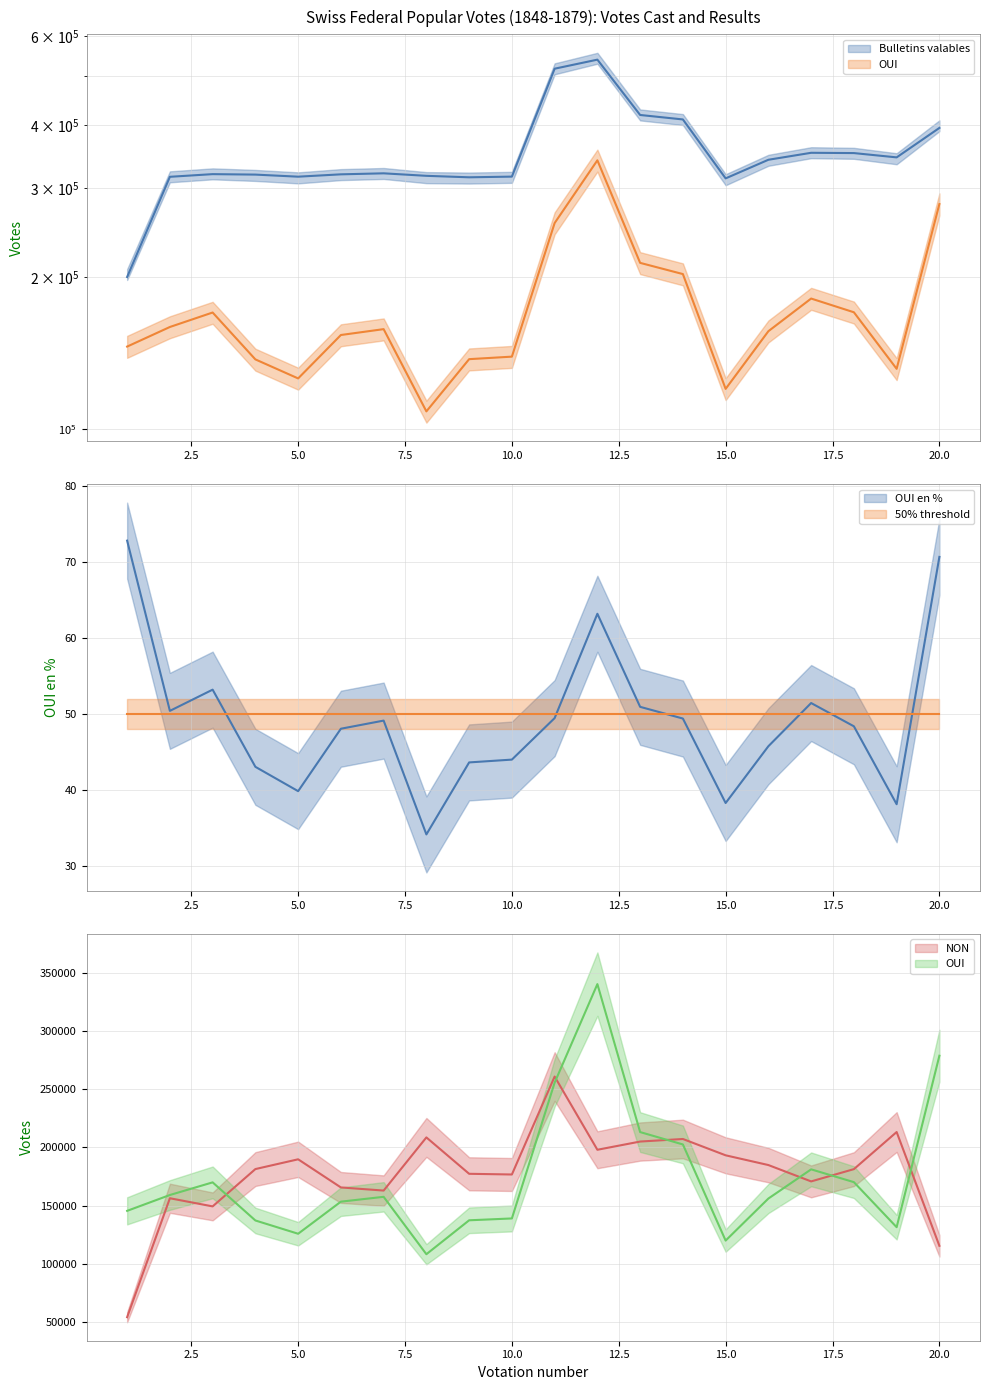

True or false: Bulletins valables and OUI en % cross at least once.

False